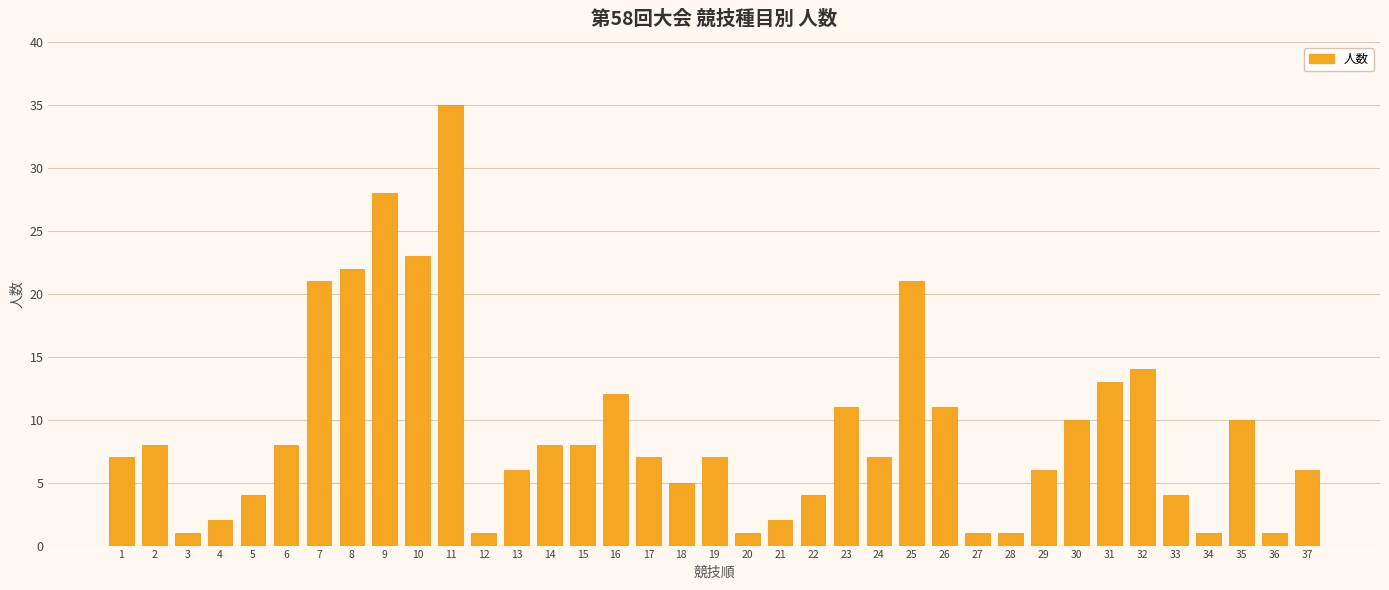

Does the chart contain stacked bars?

No